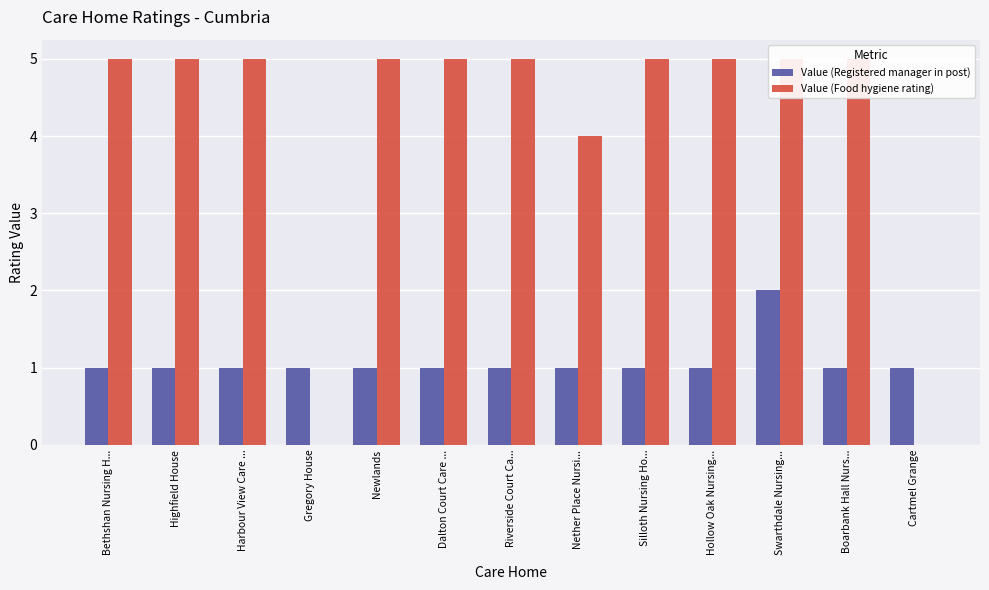

What is the total value across all series at Hollow Oak Nursing...?

6